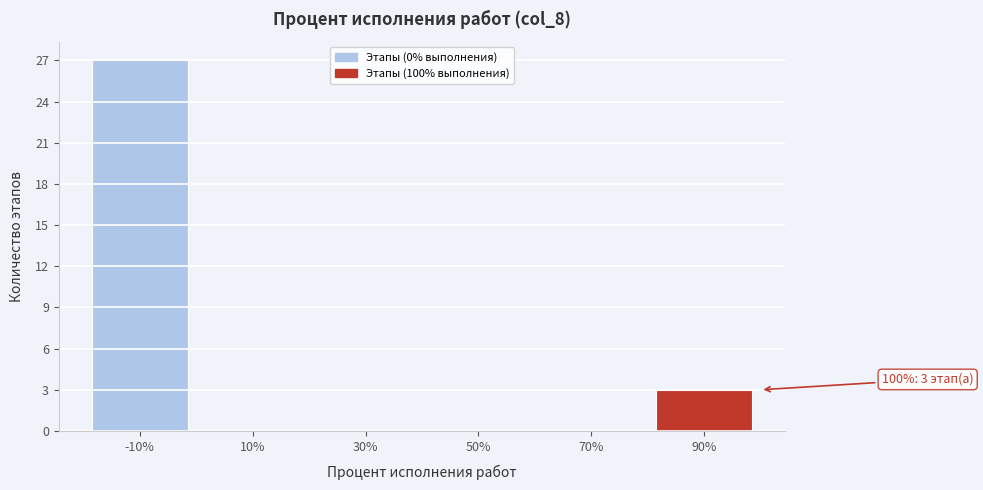

Reading left to right, what are all the values shown in this chart?

-10%=27	10%=0	30%=0	50%=0	70%=0	90%=3